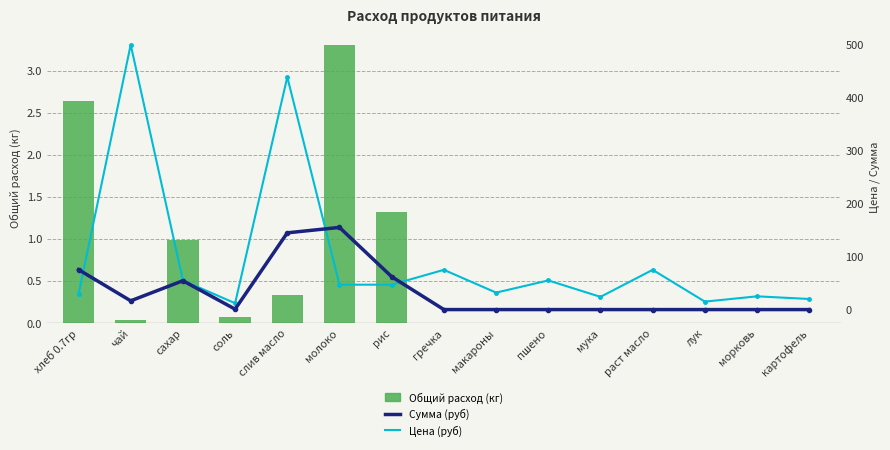

Rank the series by their maximum value, from highest to lowest.

Цена (руб), Сумма (руб), Общий расход (кг)